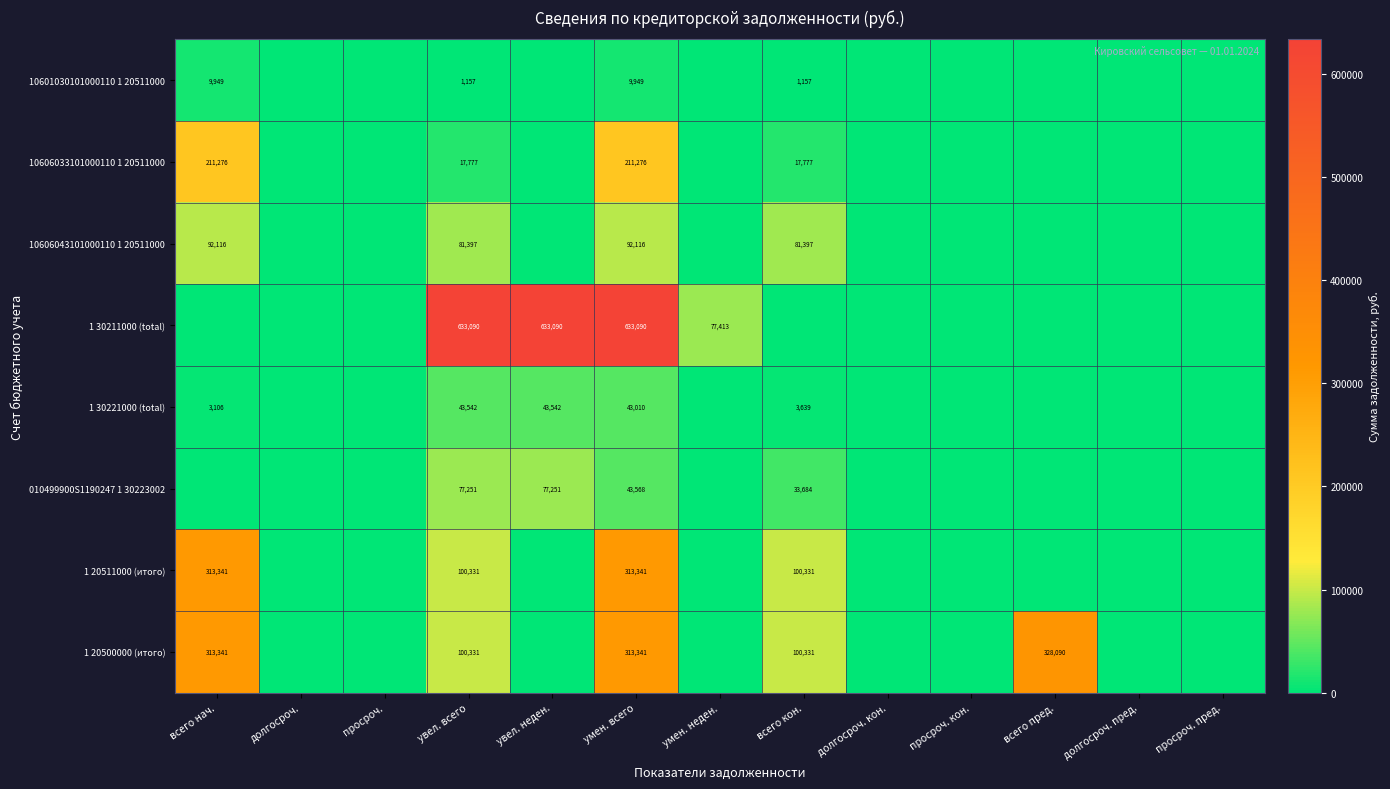

True or false: 10601030101000110 1 20511000 has a value of 9949 at всего нач..

True